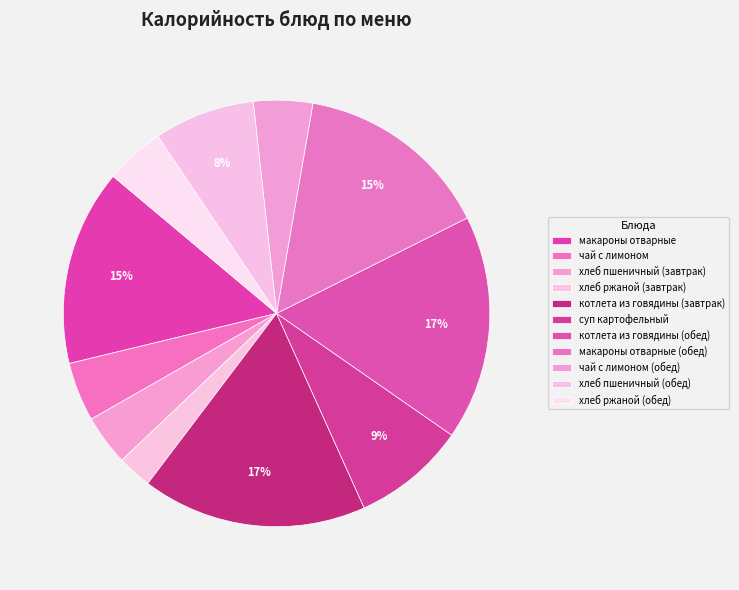

What is the largest slice in the pie chart?

котлета из говядины (завтрак)